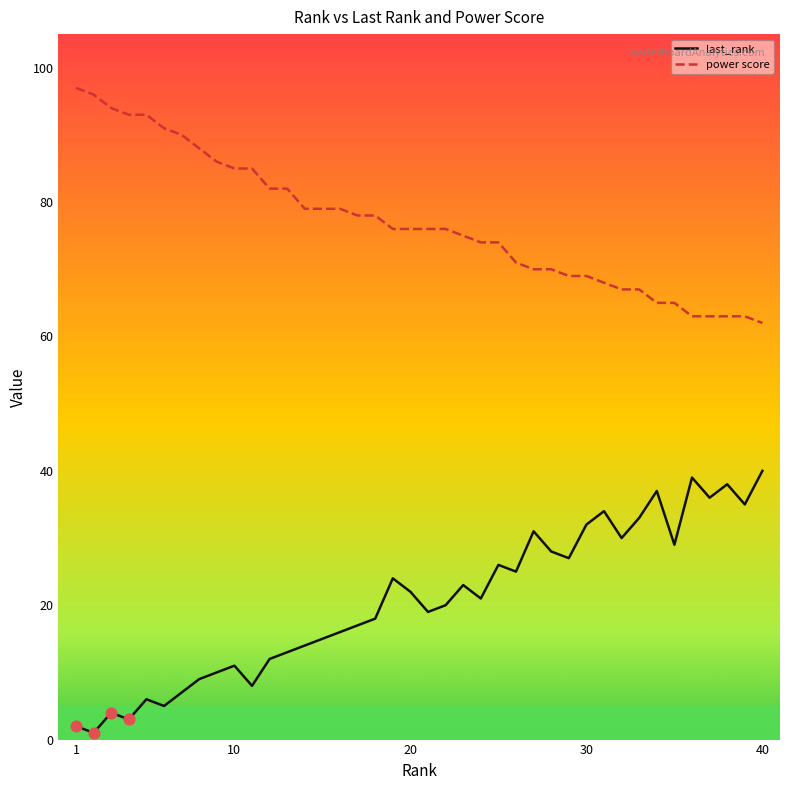

Which series has the largest total across all categories?

power score